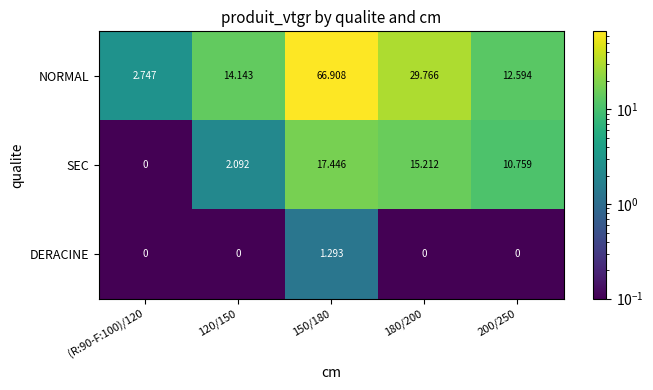

List the series in order of their overall mean, lowest first.

DERACINE, SEC, NORMAL